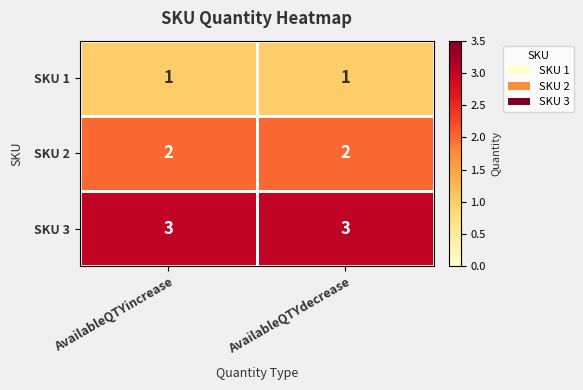

How many distinct data groups are displayed?

3